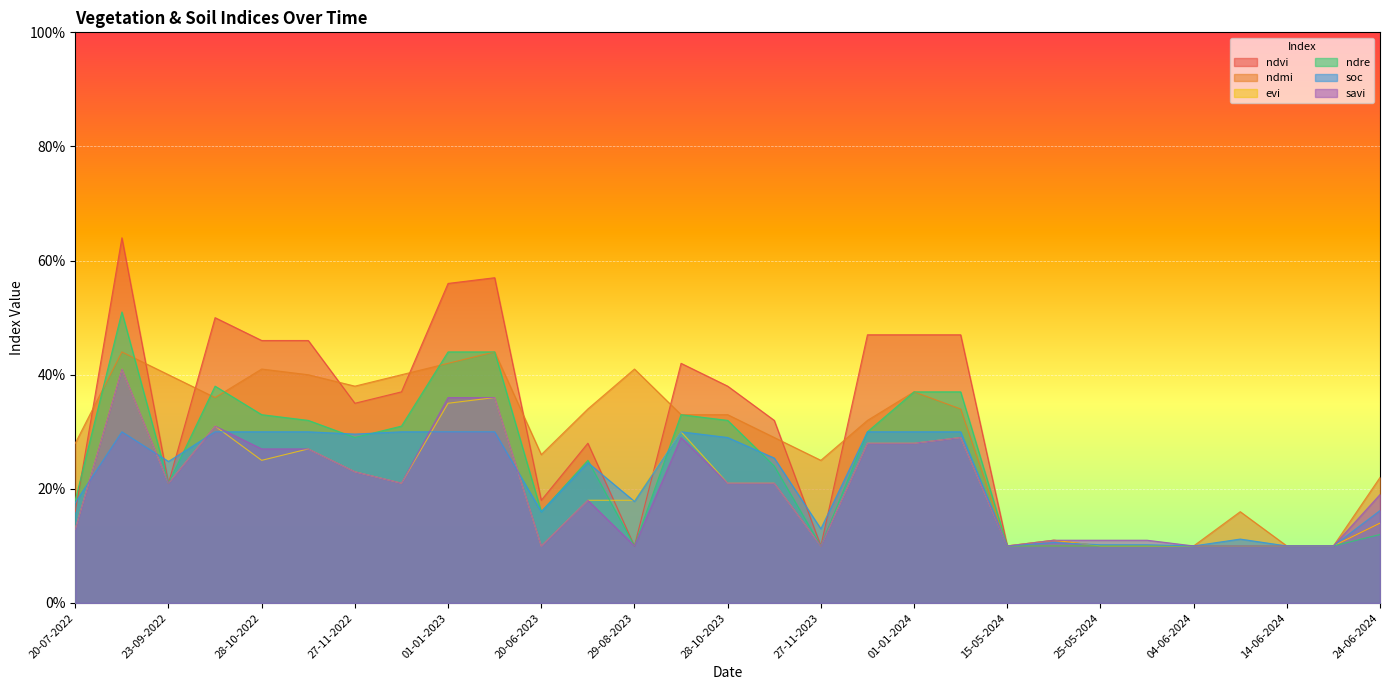

What is the difference between the second highest and second lowest values in the savi series?

0.3